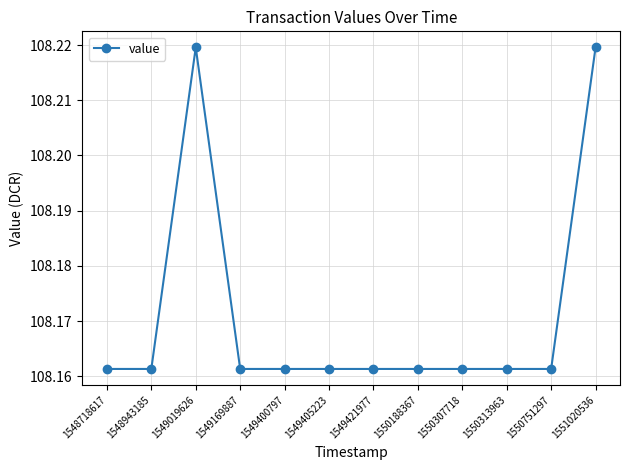

What is the sum of all values?

1298.1